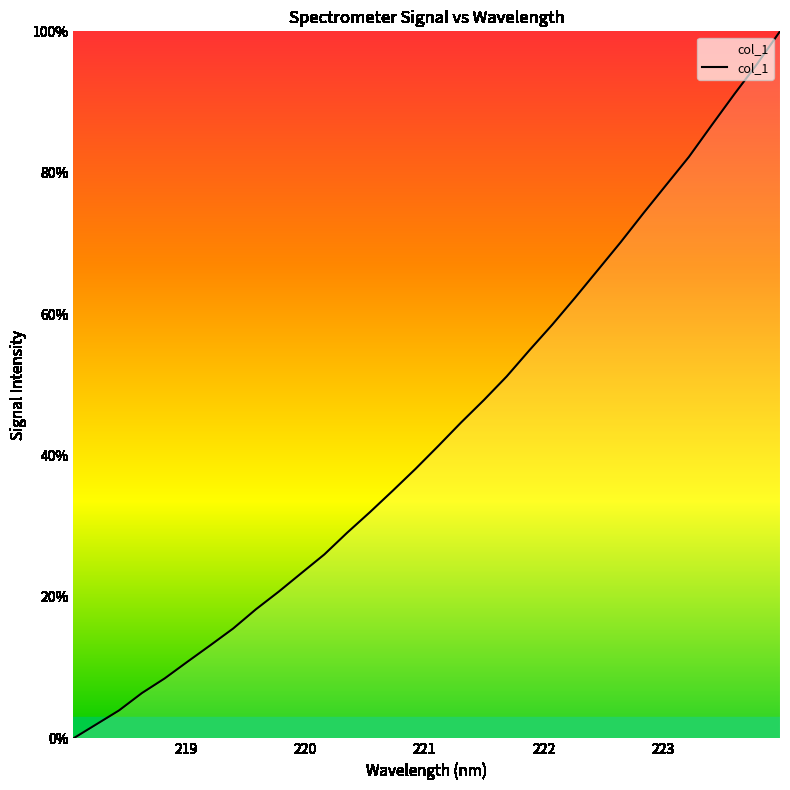

Reading left to right, transcribe all the data shown in this chart.

0.0	2.0	4.0	6.4	8.5	10.8	13.2	15.5	18.3	20.8	23.4	26.0	29.1	32.0	35.0	38.1	41.4	44.7	47.9	51.2	54.9	58.5	62.3	66.2	70.2	74.3	78.3	82.2	86.7	91.1	95.4	100.0